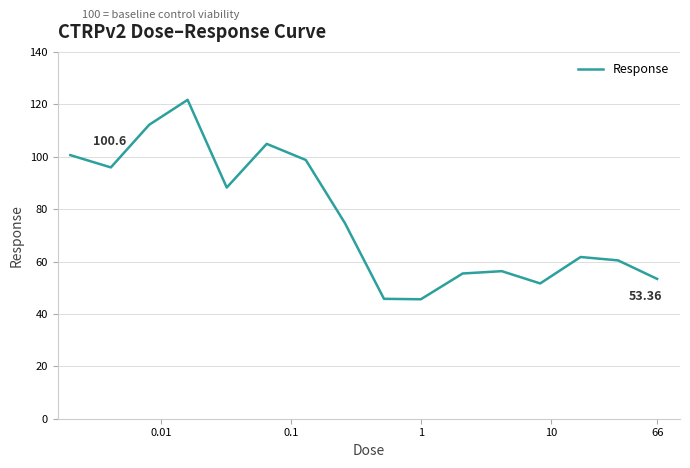

How many lines are shown in the chart?

1